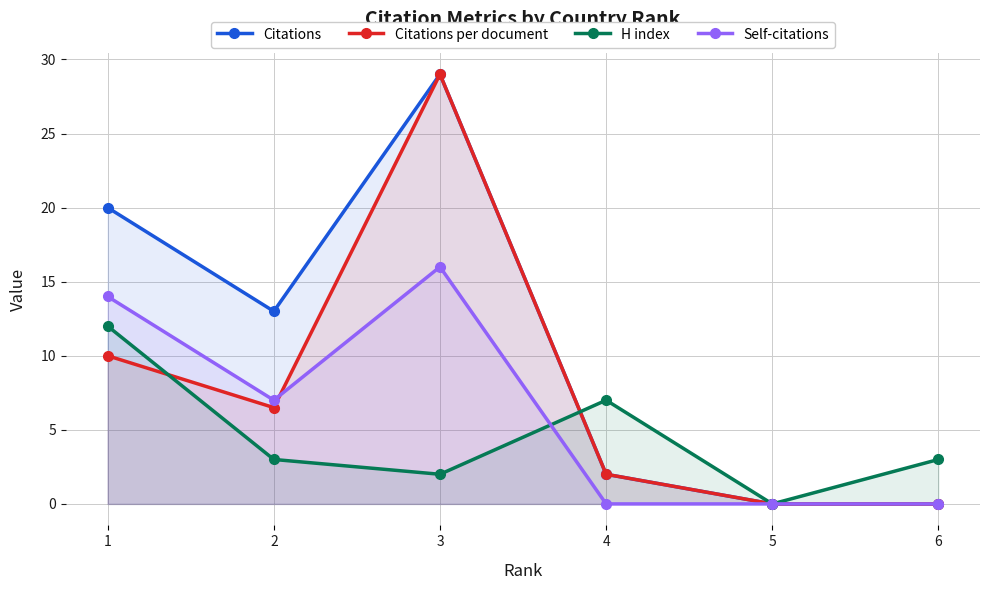

In H index, how many points are higher than both neighbors (excluding endpoints)?

1